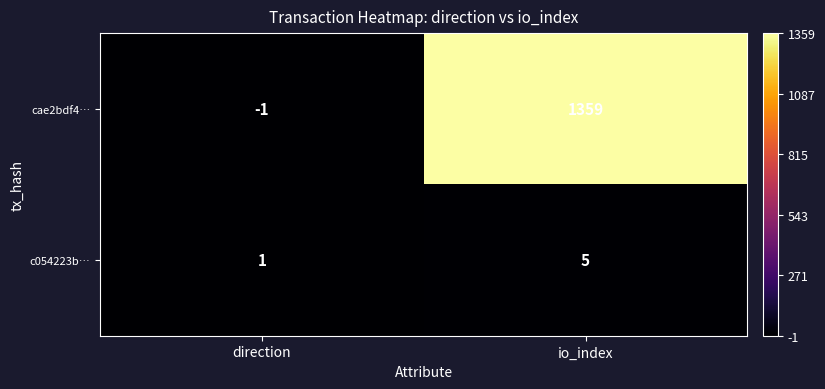

Reading right to left, transcribe all the data shown in this chart.

cae2bdf4…: 1359	-1
c054223b…: 5	1